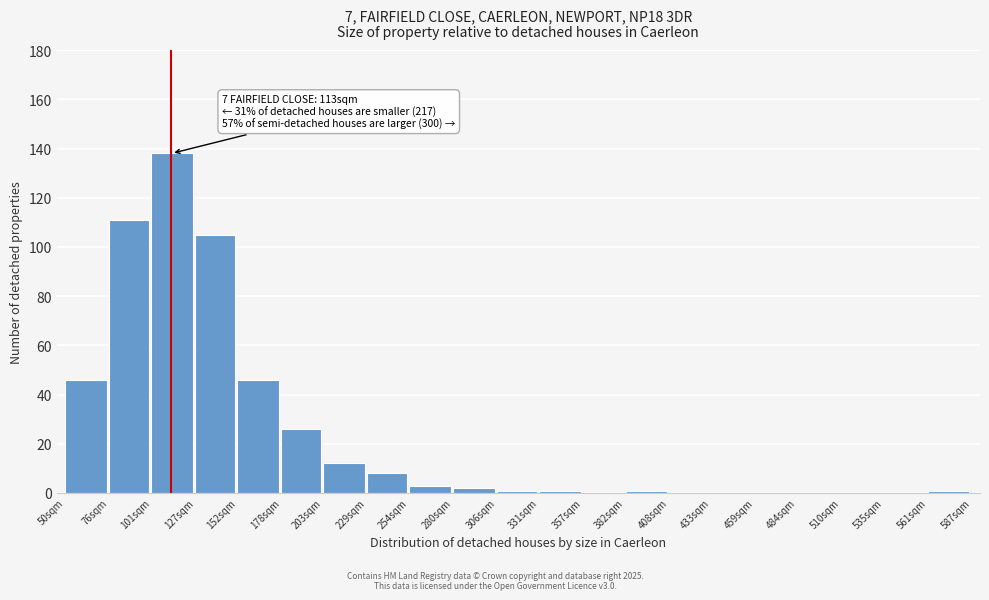

Reading left to right, extract all data points from this chart.

50sqm=46	76sqm=111	101sqm=138	127sqm=105	152sqm=46	178sqm=26	203sqm=12	229sqm=8	254sqm=3	280sqm=2	306sqm=1	331sqm=1	357sqm=0	382sqm=1	408sqm=0	433sqm=0	459sqm=0	484sqm=0	510sqm=0	535sqm=0	561sqm=1